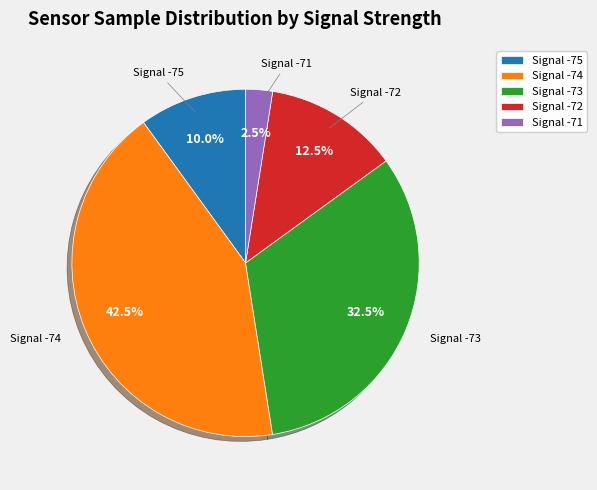

Is there a majority slice in this chart?

No